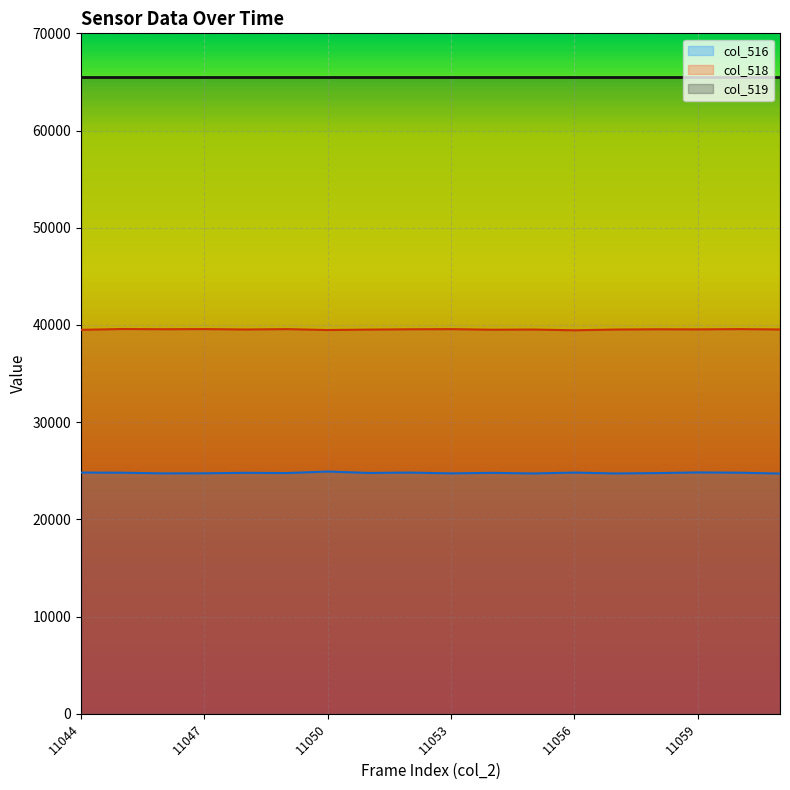

True or false: col_516 and col_518 cross at least once.

False